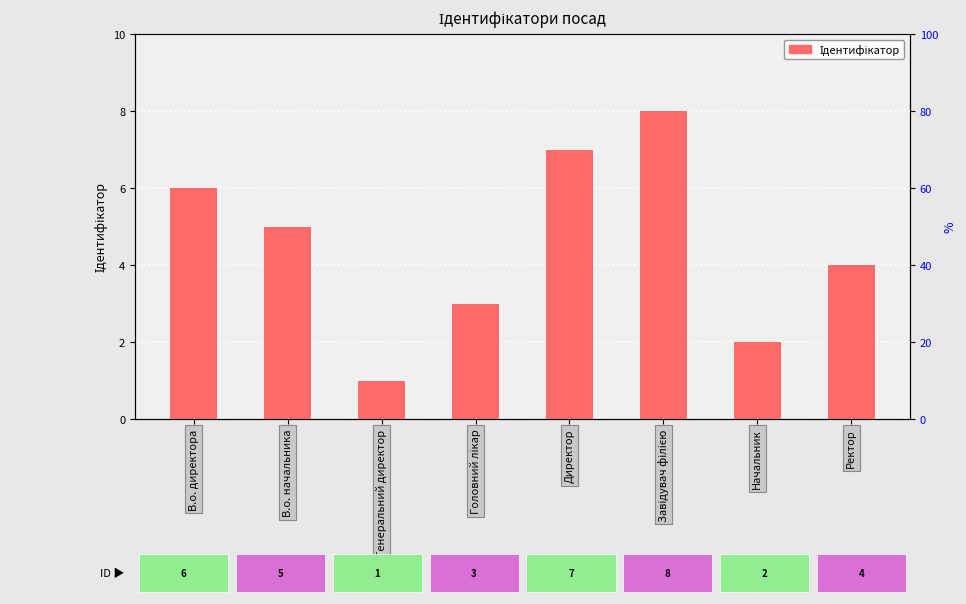

What is the ratio of the value at Генеральний директор to the value at В.о. начальника?

0.2